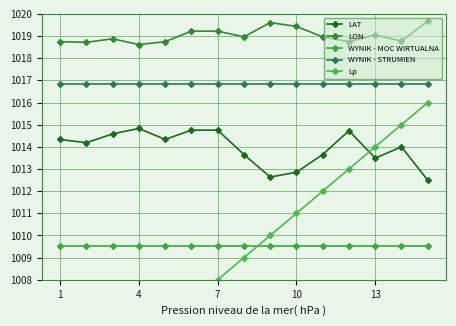

What is the average value of the LON series?

1019.0